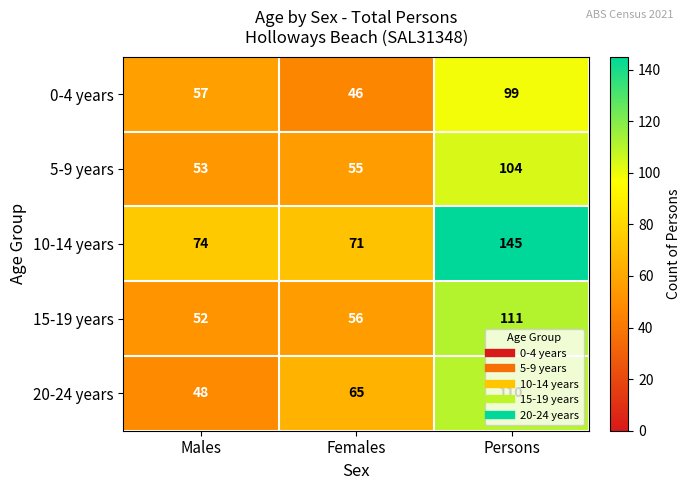

How many data points does each series have?

3